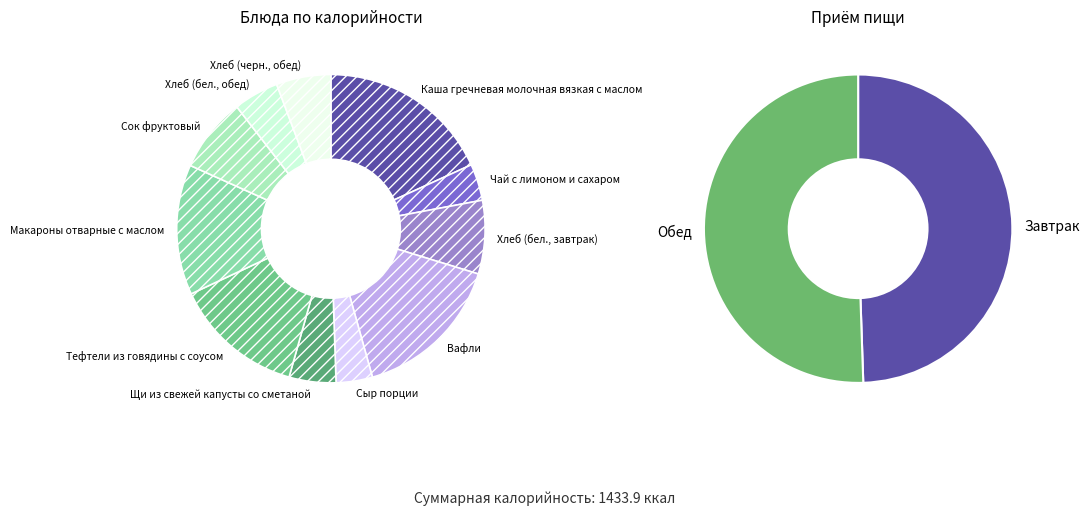

True or false: Сок фруктовый accounts for 8% of the total.

True